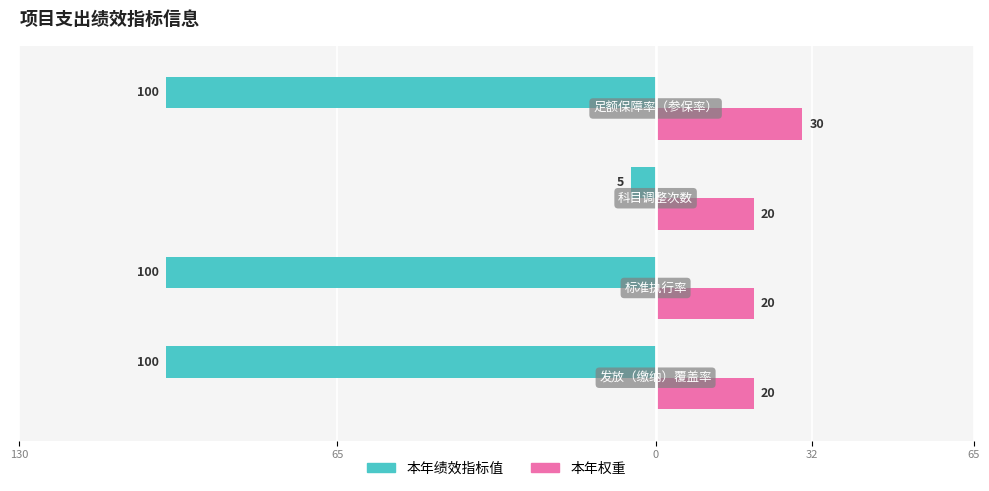

What are all the series names shown in the legend?

本年绩效指标值, 本年权重